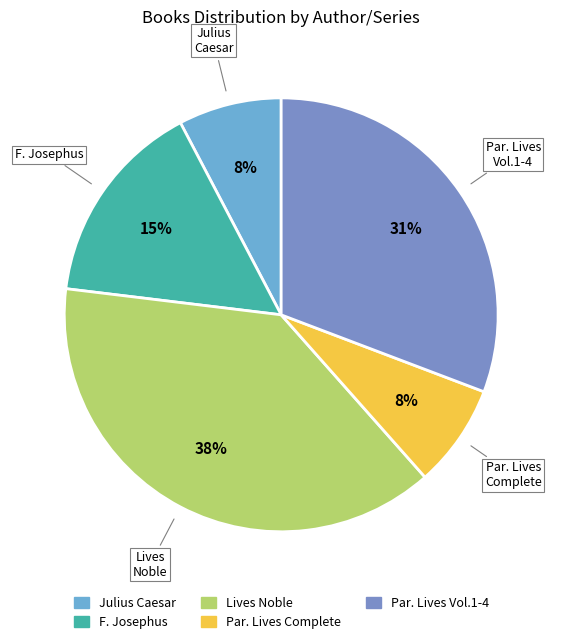

To the nearest percent, what percentage of the pie is Lives Noble?

38%